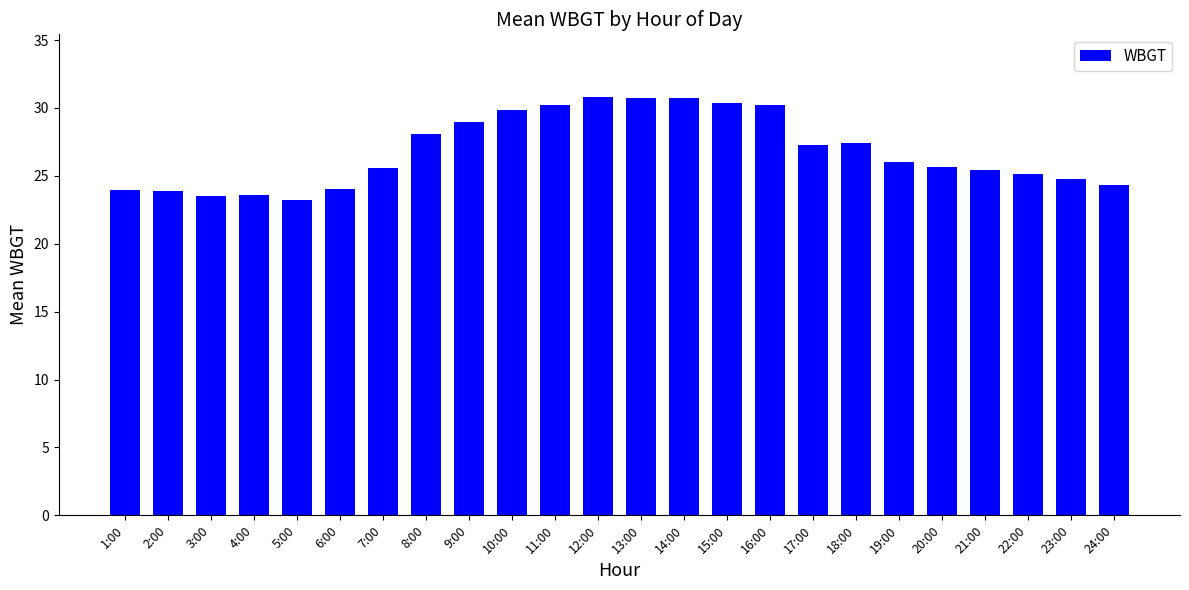

What is the maximum value shown in the chart?

30.8